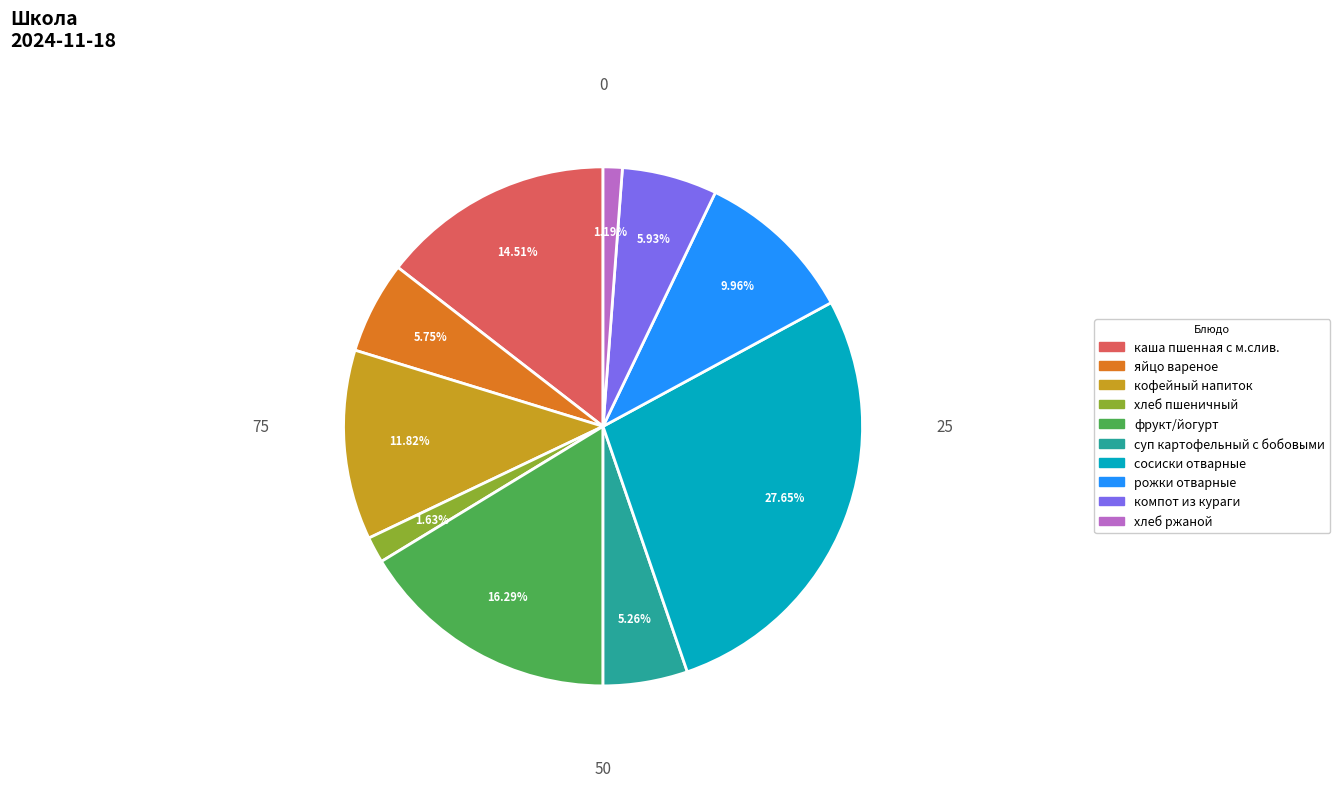

To the nearest percent, what percentage of the pie is сосиски отварные?

28%